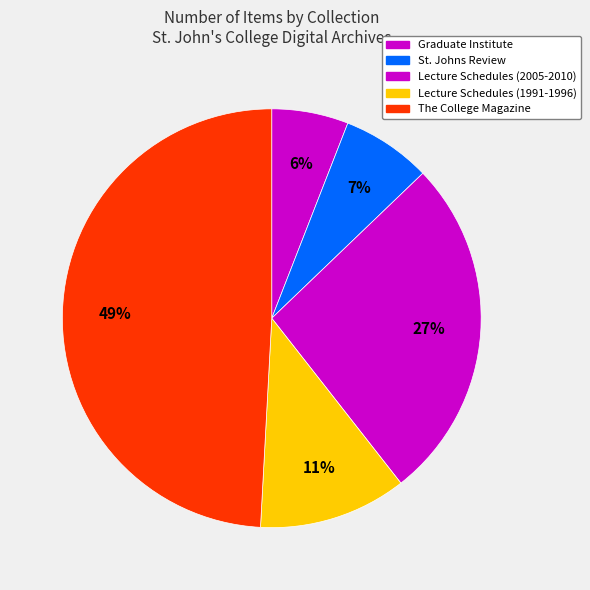

Count the number of slices in the pie.

5